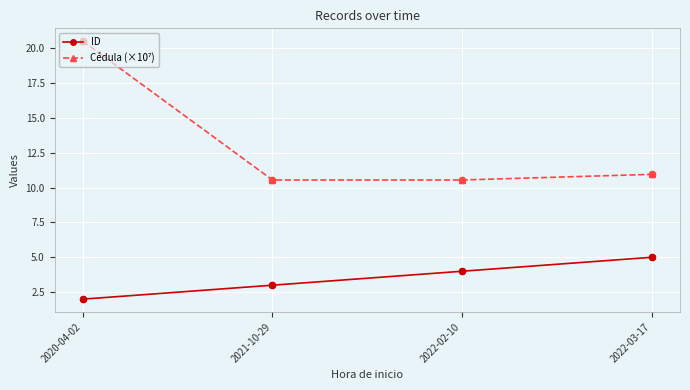

Between 2021-10-29 and 2022-03-17, which series saw the biggest shift?

ID